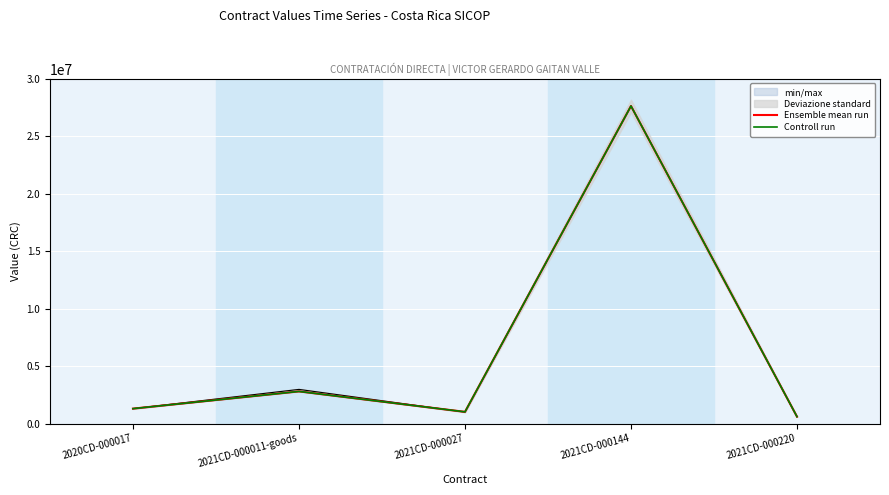

At which label is Ensemble mean run closest to 14123550?

2021CD-000011-goods